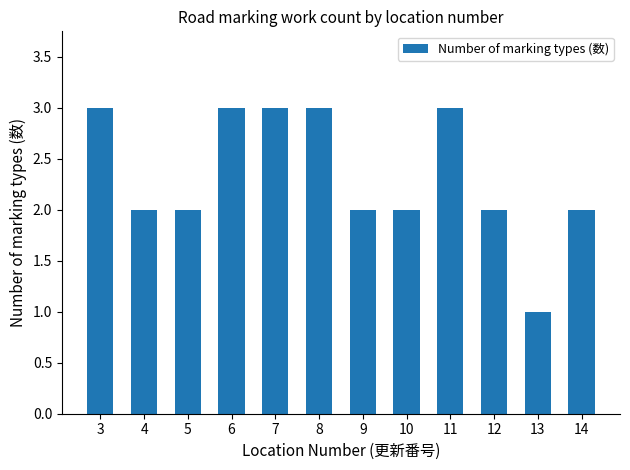

Which label corresponds to the smallest value in the chart?

13